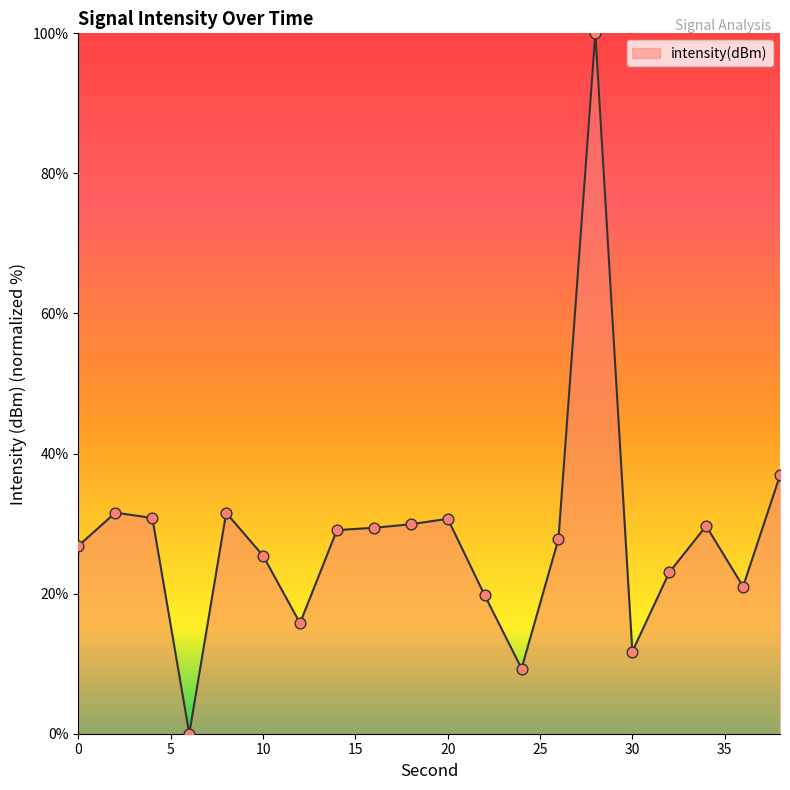

What is the difference between the maximum and minimum values?

100.0